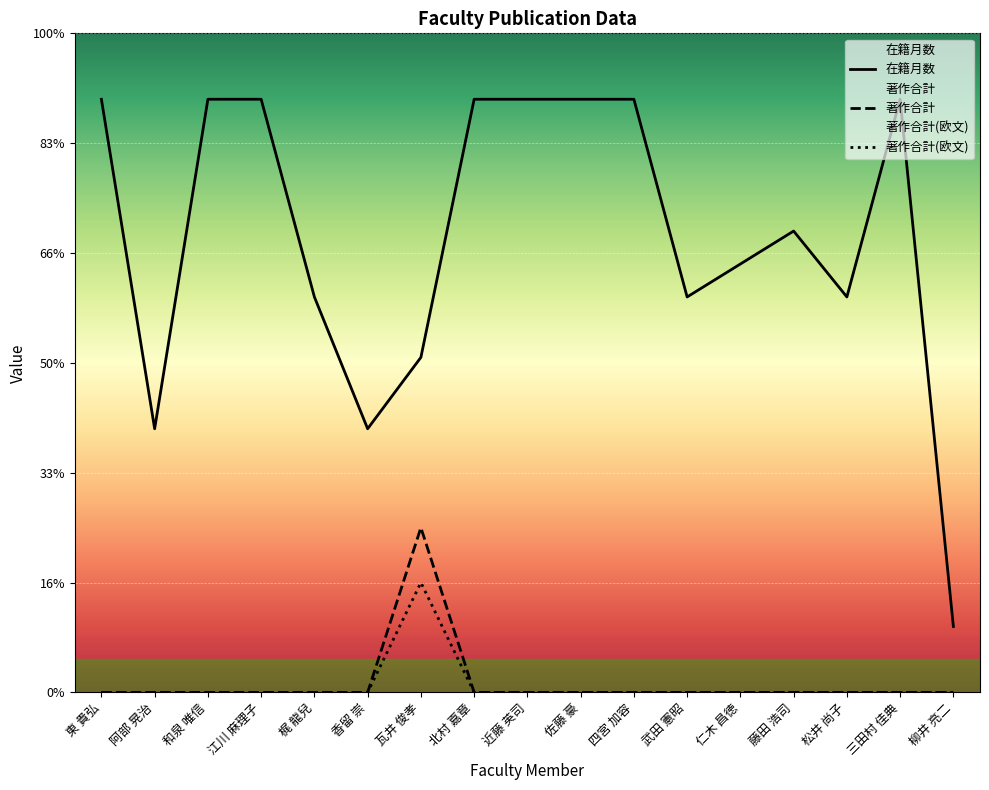

How many interior local valleys does the 在籍月数 series have?

4